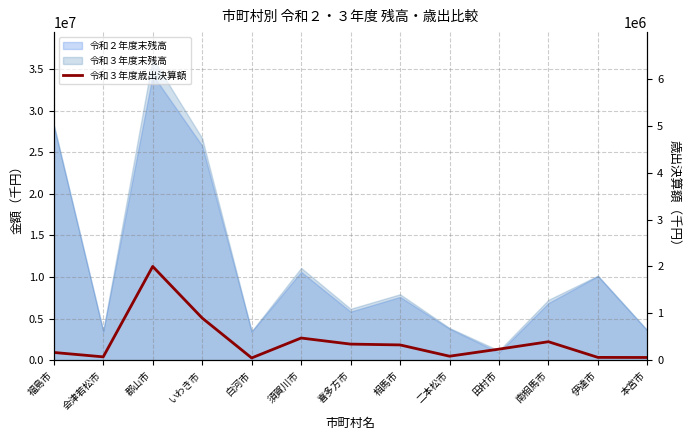

At which label is the value closest to 1023804?

いわき市